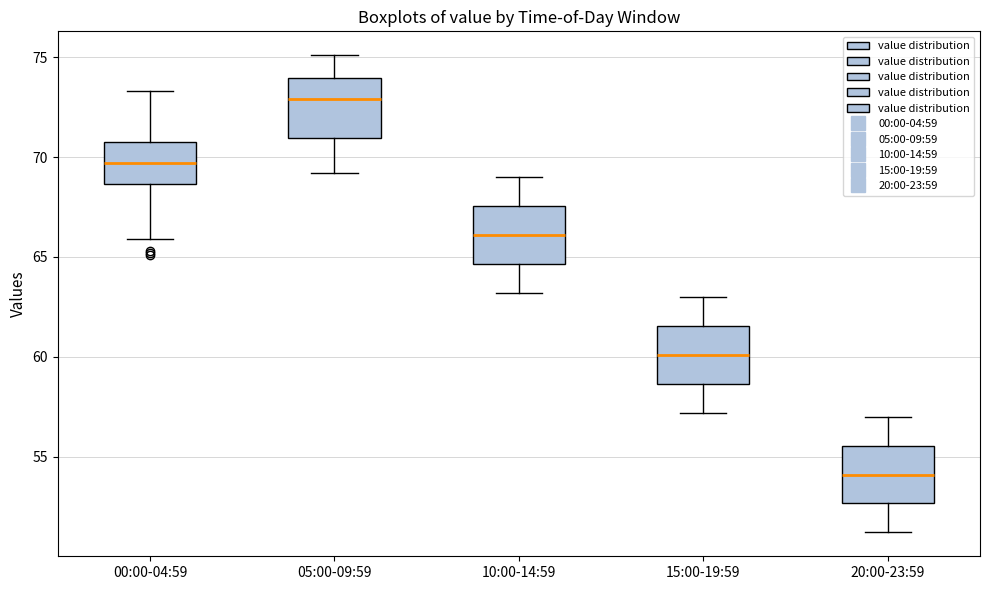

Which box has the lowest median line?

20:00-23:59